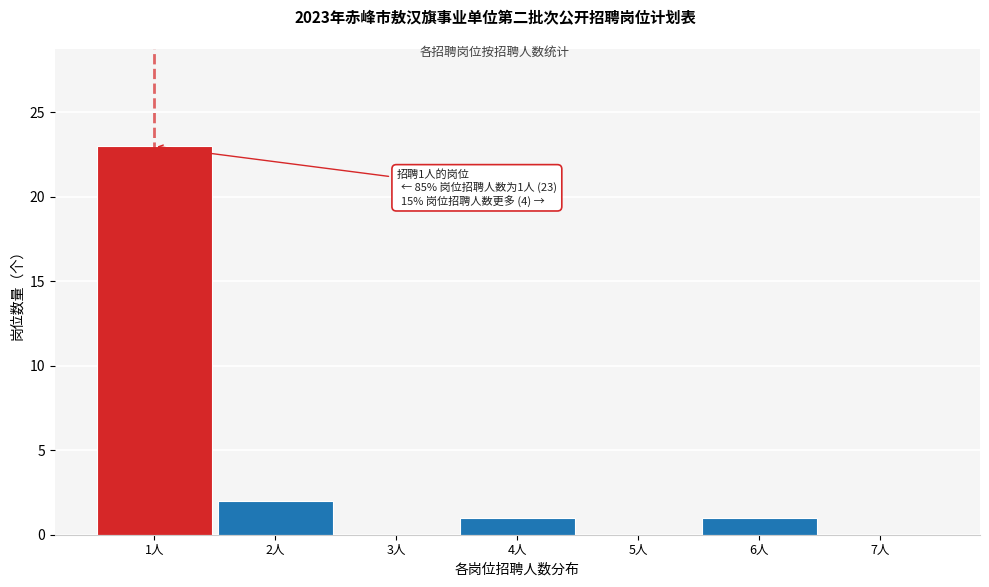

Which range on the x-axis has the tallest bar?

0.5 to 1.5